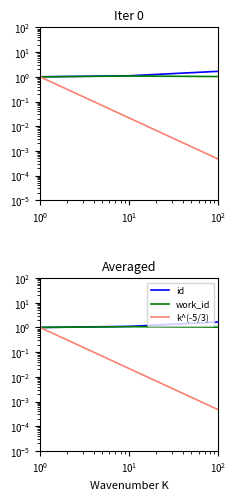

The work_id series shows 0.5 at $\mathdefault{10^{-1}}$. True or false?

False